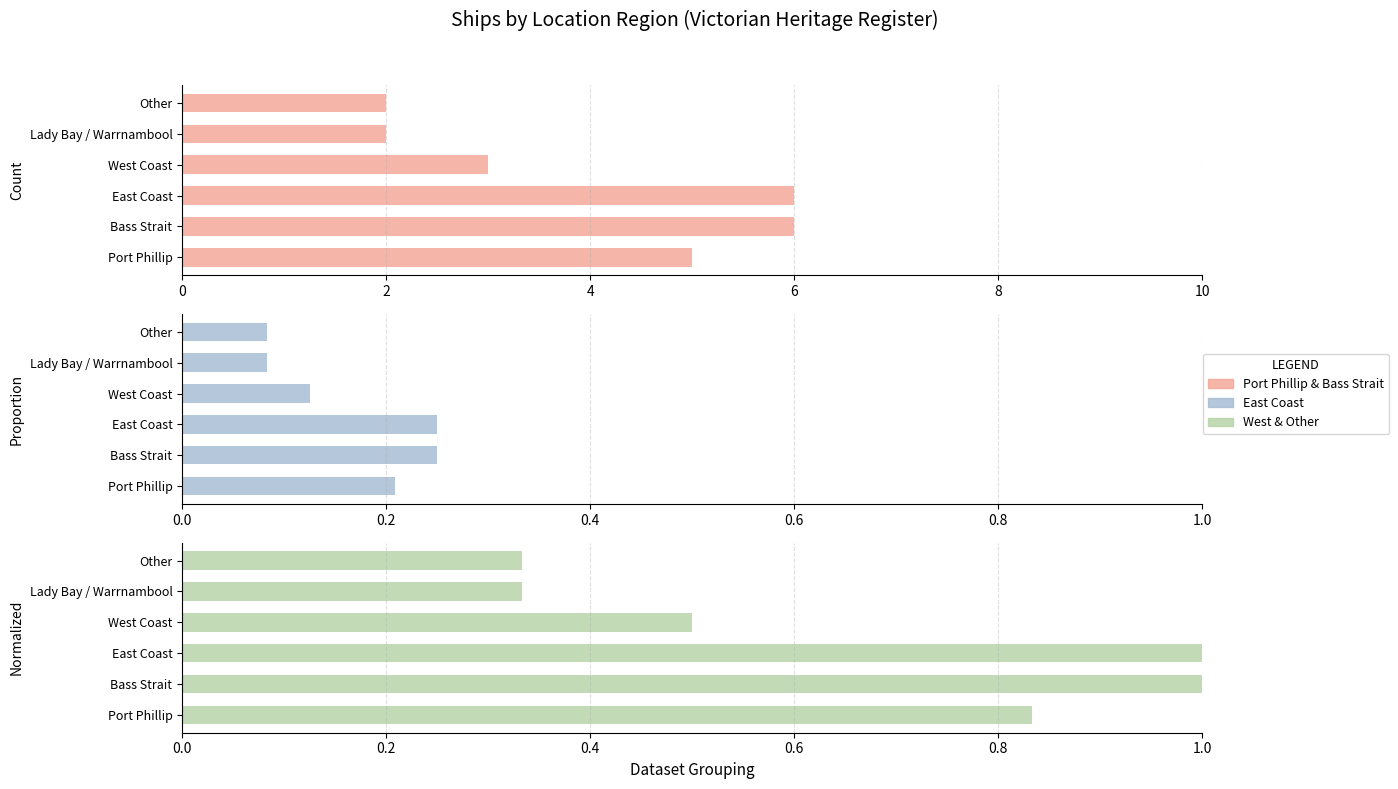

How many groups of bars are there?

6